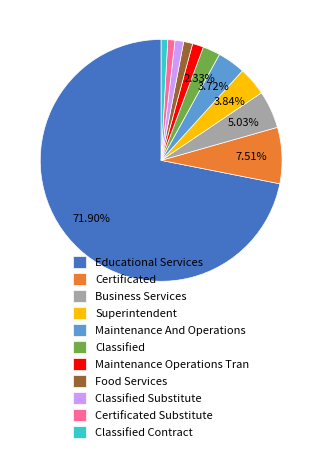

Which category has the biggest portion of the pie?

Educational Services